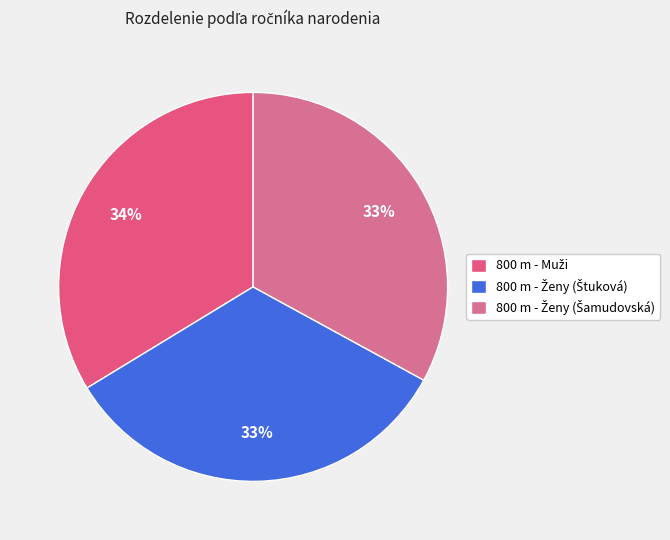

Rank the categories by value from lowest to highest.

800 m - Ženy (Šamudovská Martina), 800 m - Ženy (Štuková Alexandra), 800 m - Muži (Jablokov Alexander)